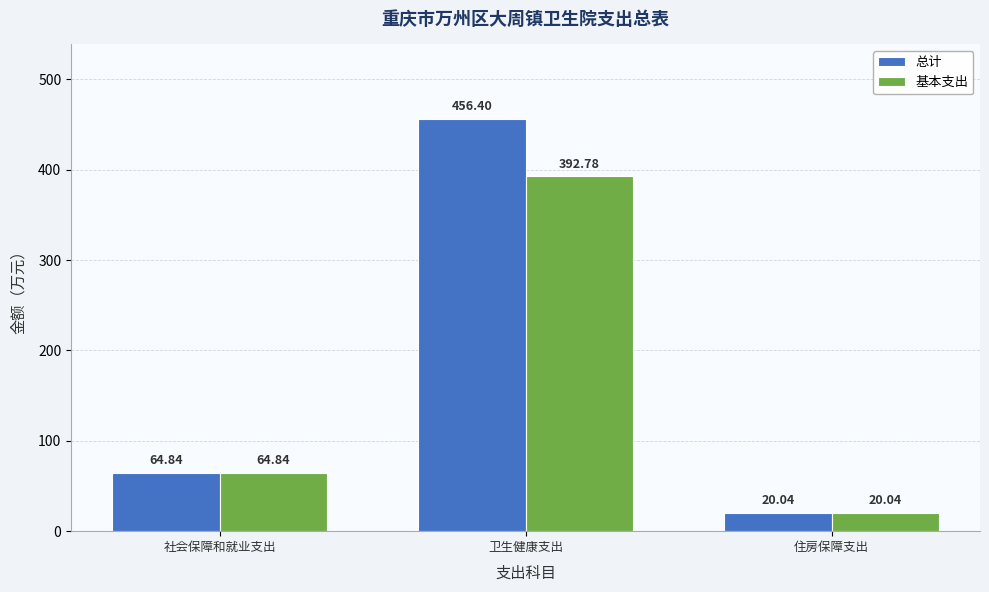

How many bars are there in each group?

2